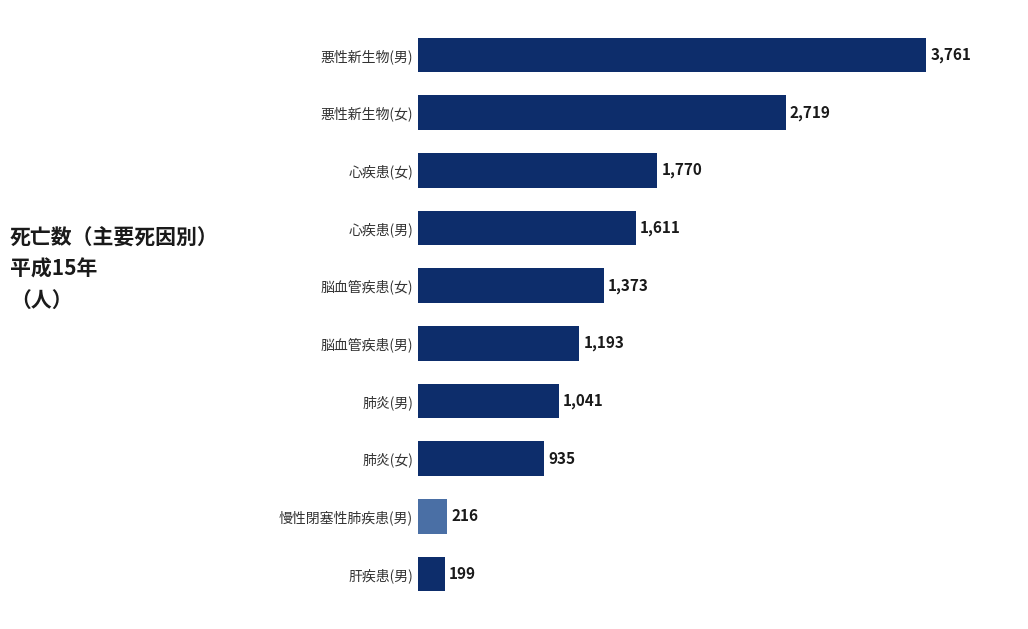

Reading top to bottom, transcribe all the data shown in this chart.

悪性新生物(男)=3761	悪性新生物(女)=2719	心疾患(女)=1770	心疾患(男)=1611	脳血管疾患(女)=1373	脳血管疾患(男)=1193	肺炎(男)=1041	肺炎(女)=935	慢性閉塞性肺疾患(男)=216	肝疾患(男)=199